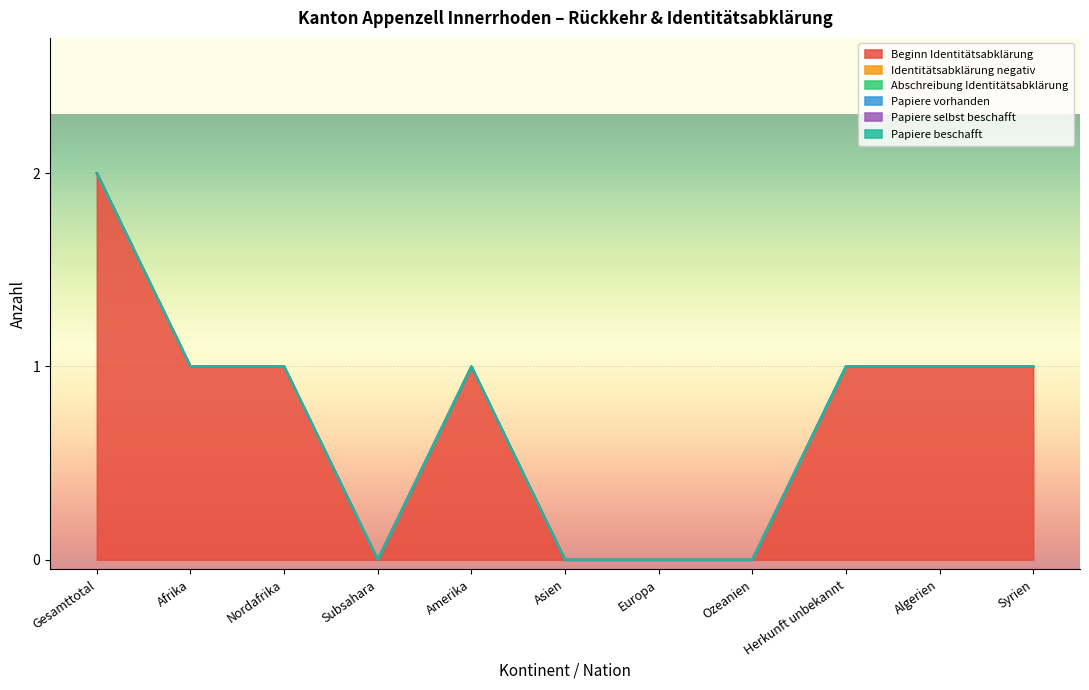

What position from the right is Ozeanien?

4